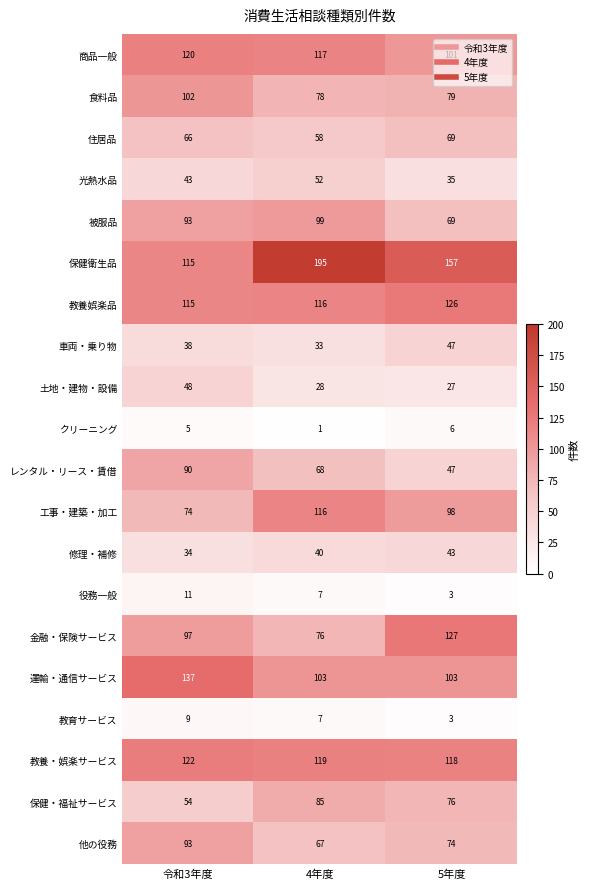

What is the total value across all series at 4年度?

1465